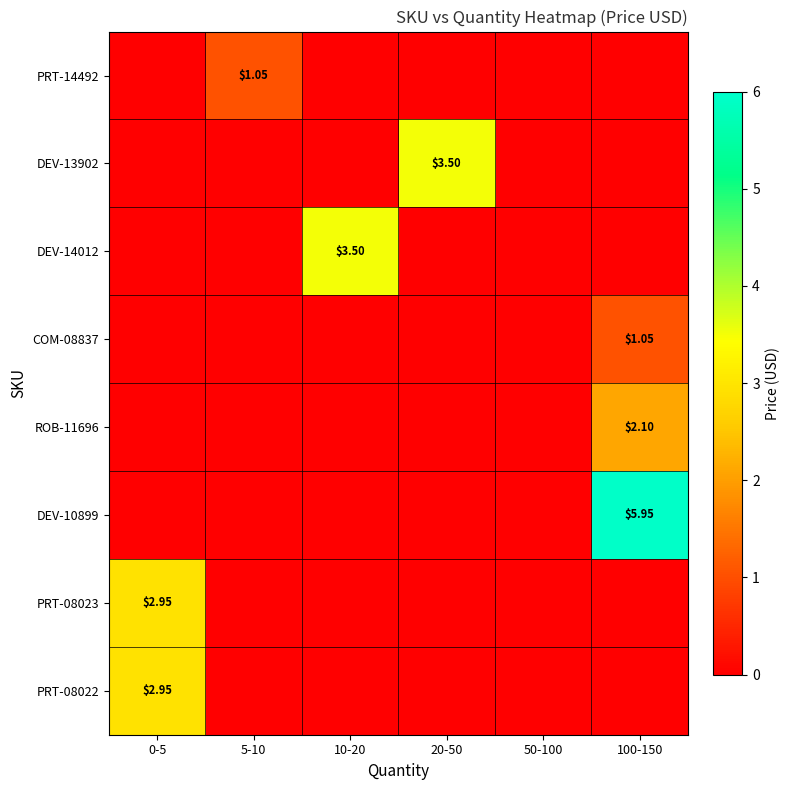

Is the value of DEV-13902 at 10-20 greater than the value of PRT-08023 at 20-50?

No